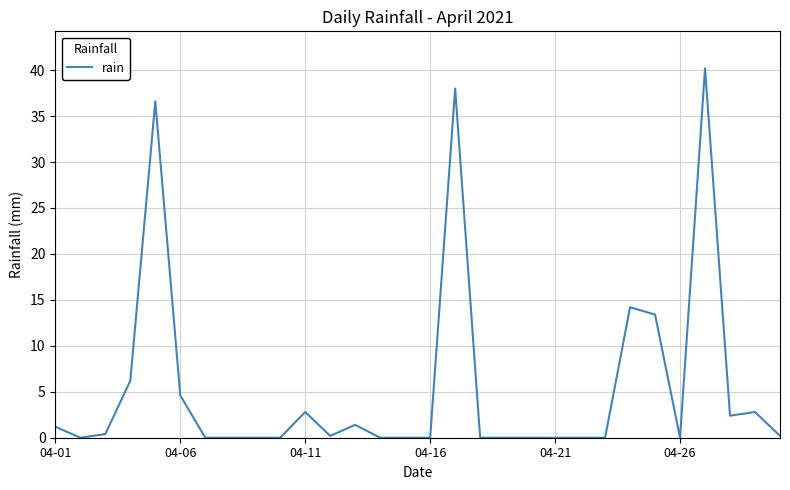

How many categories are shown in the chart?

30